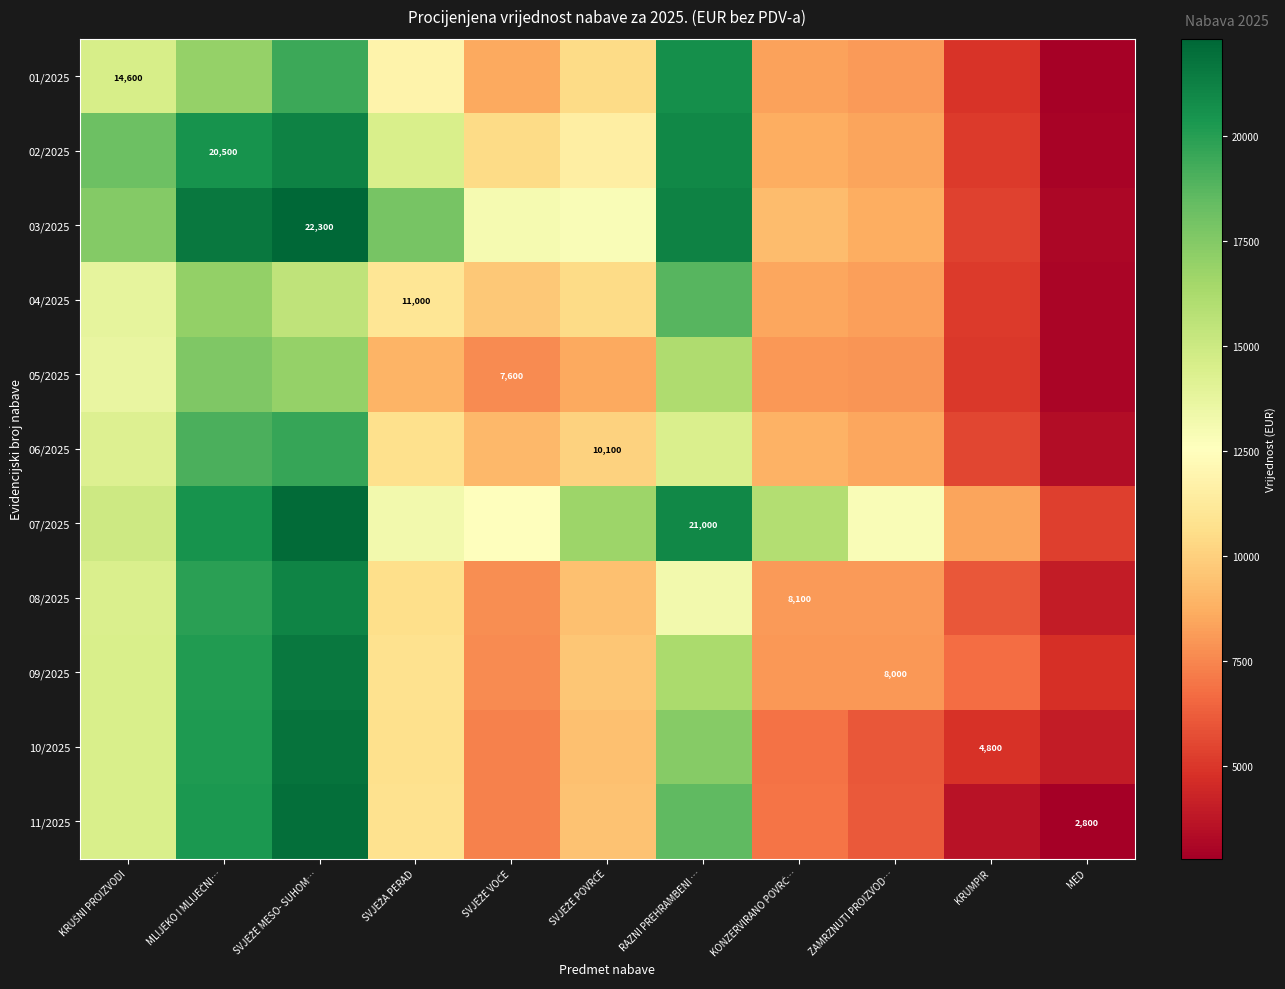

Count the number of categories in the chart.

11